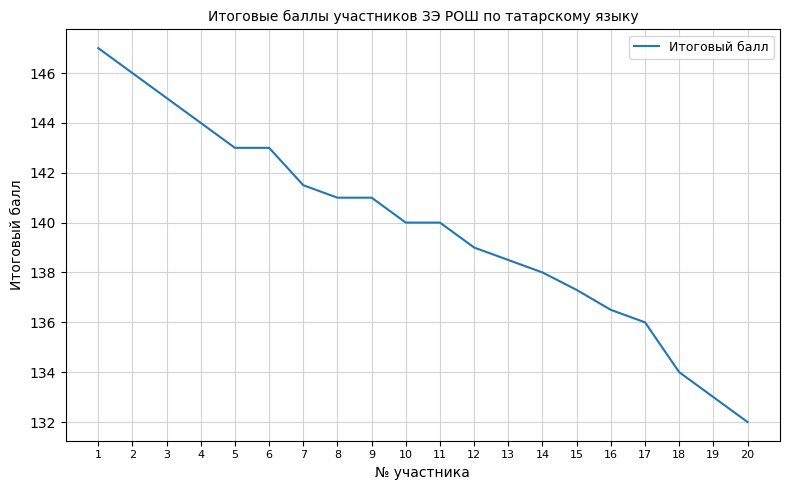

At which label does the data first exceed 140?

1